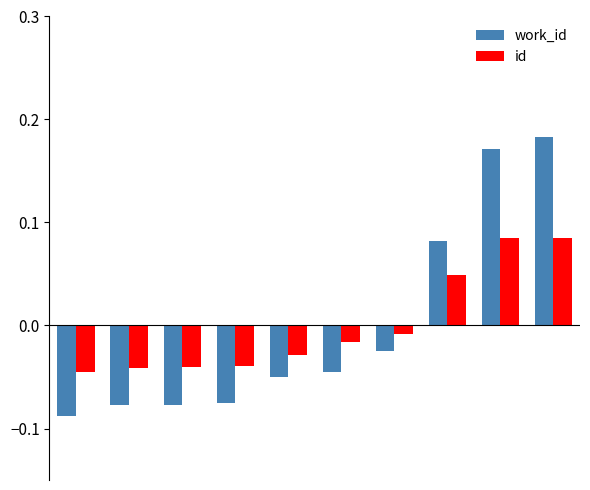

How many series are shown in this chart?

2